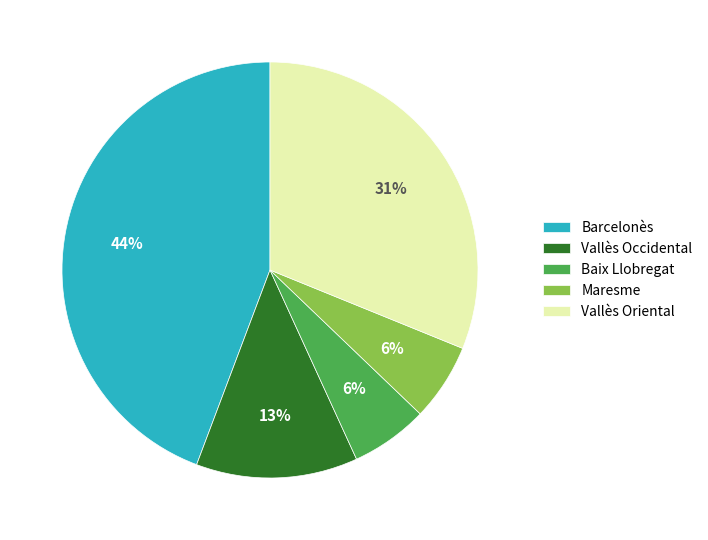

Does Barcelonès represent more than half of the total?

No